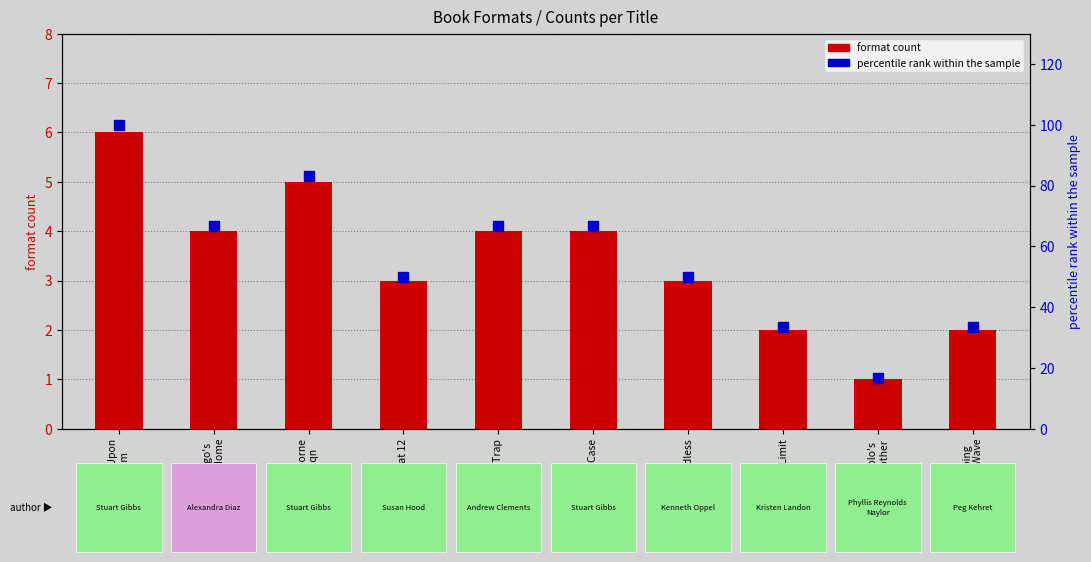

What is the minimum value for format count?

1.0